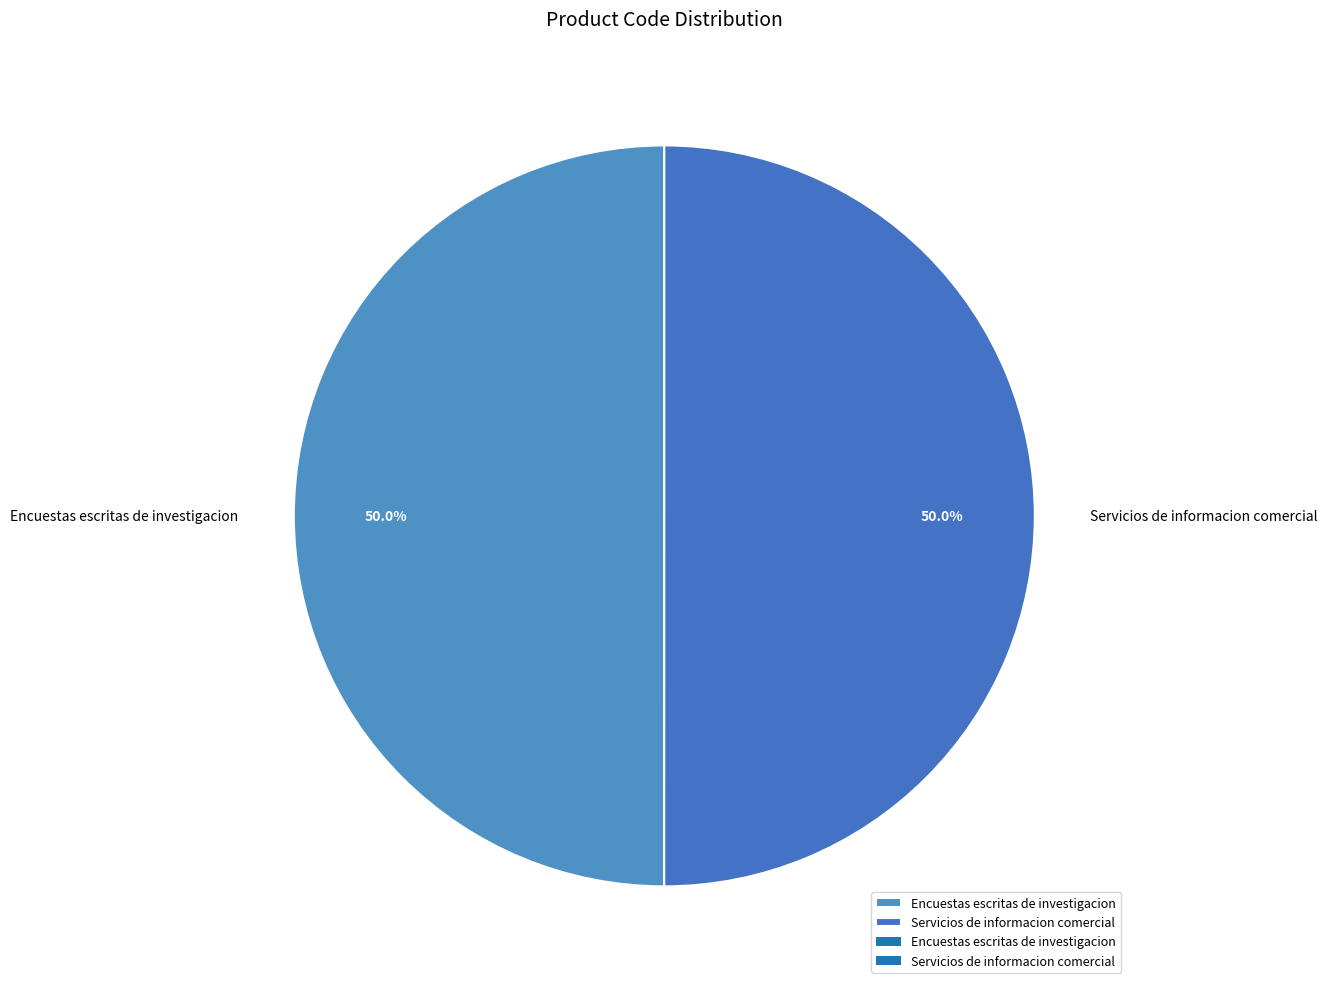

To the nearest percent, what portion does Servicios de informacion comercial represent?

50%